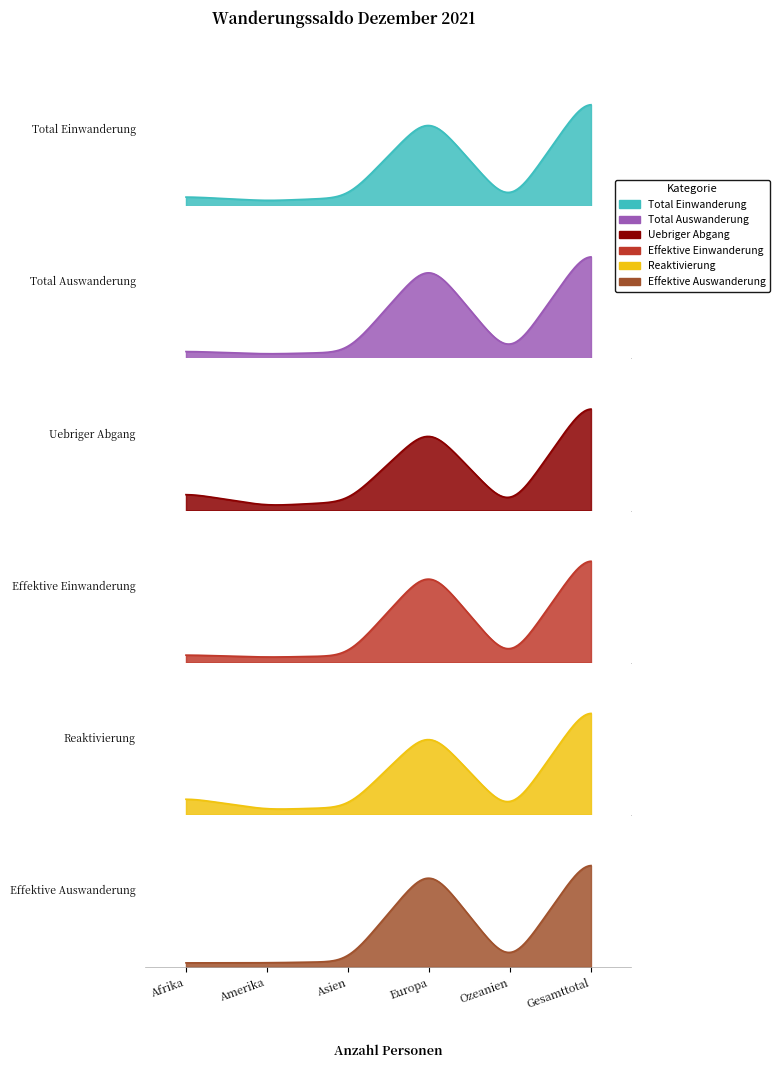

True or false: Uebriger Abgang and Effektive Auswanderung cross at least once.

True